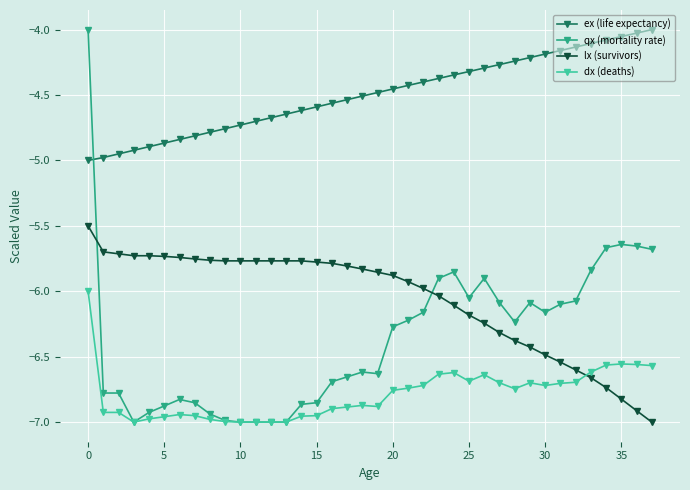

How many intersections are there between lx (survivors) and dx (deaths)?

1